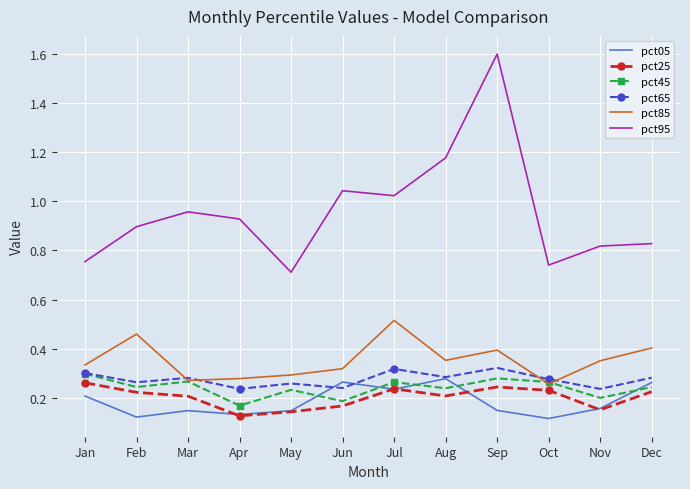

The pct95 series shows 0.7 at May. True or false?

True